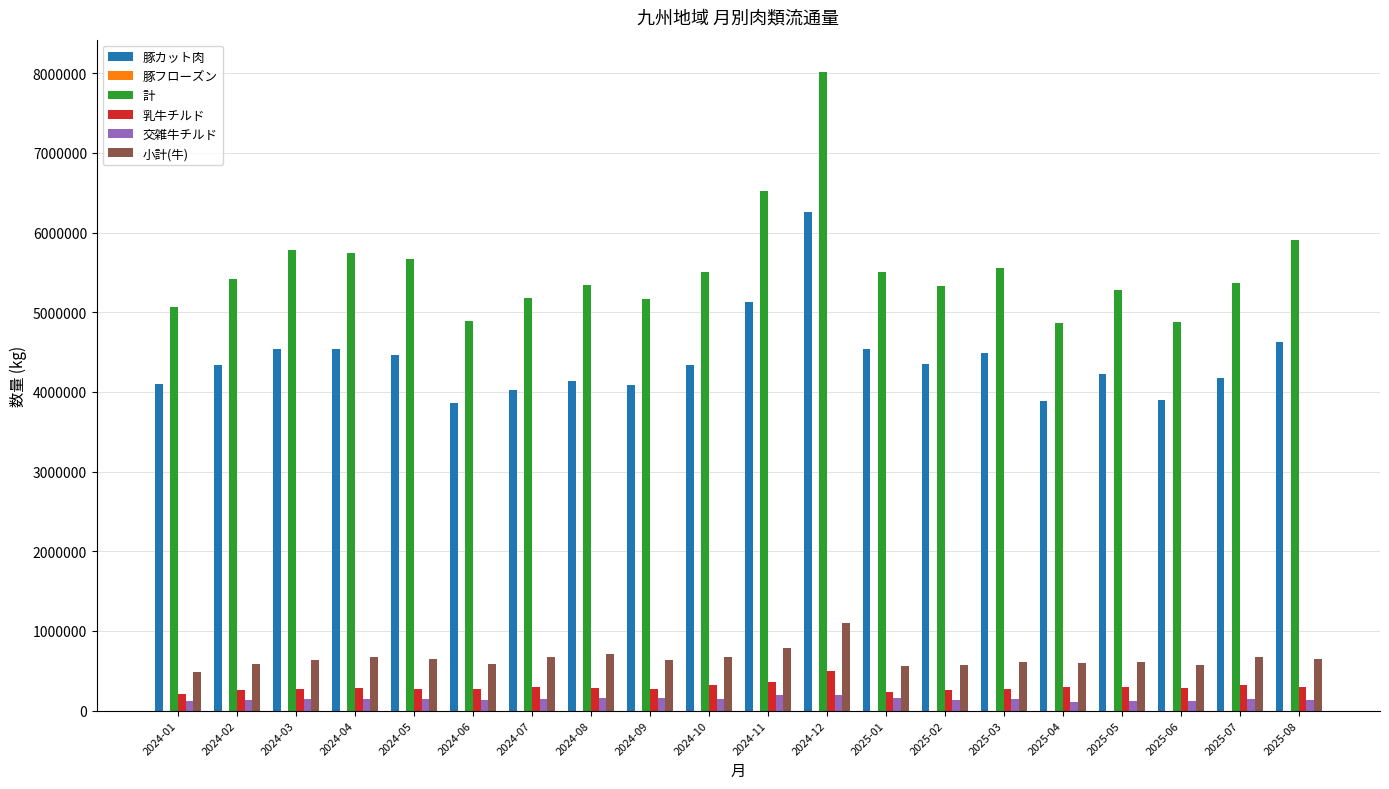

At which label does 小計(牛) reach its peak?

2024-12